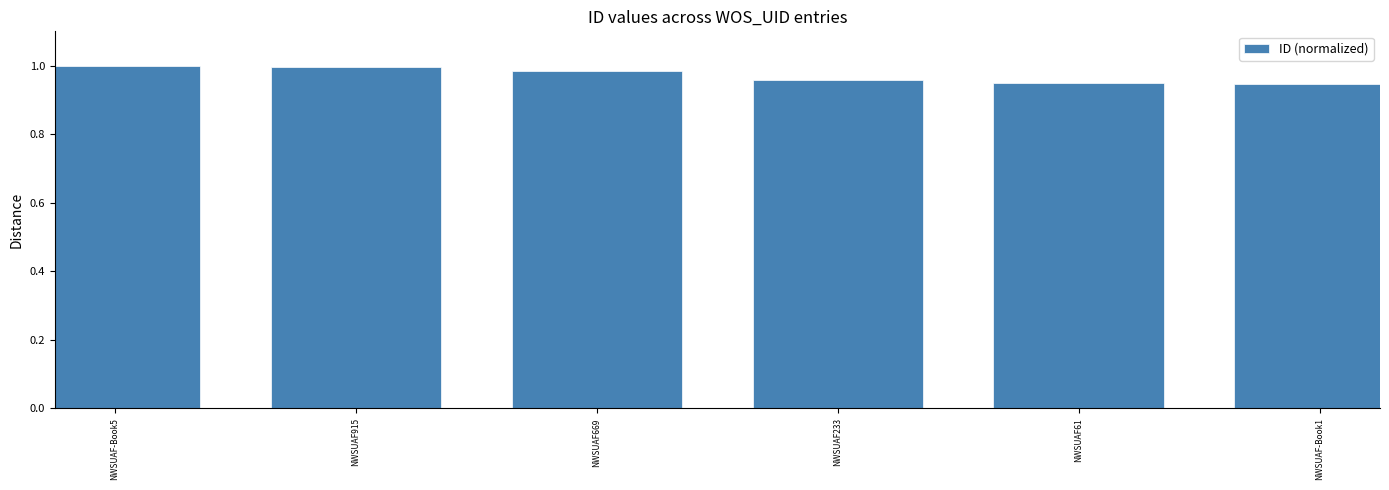

Are the bars horizontal?

No